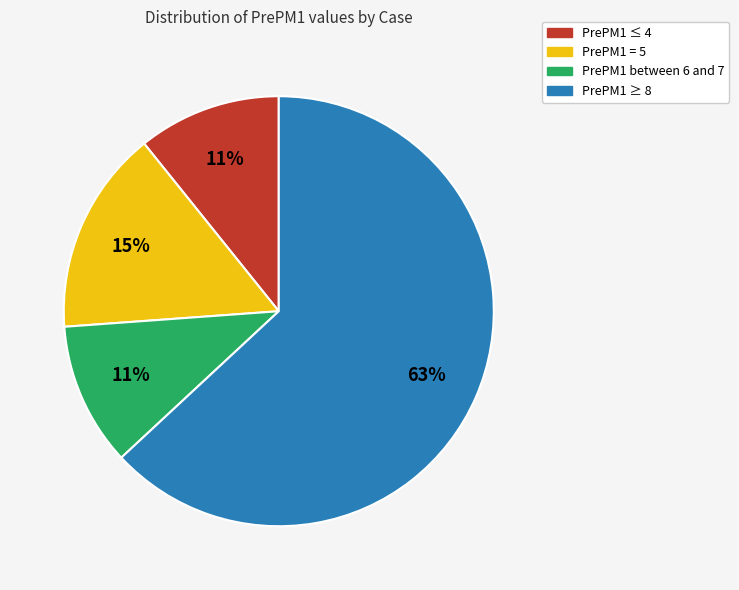

Does any single category account for the majority?

Yes